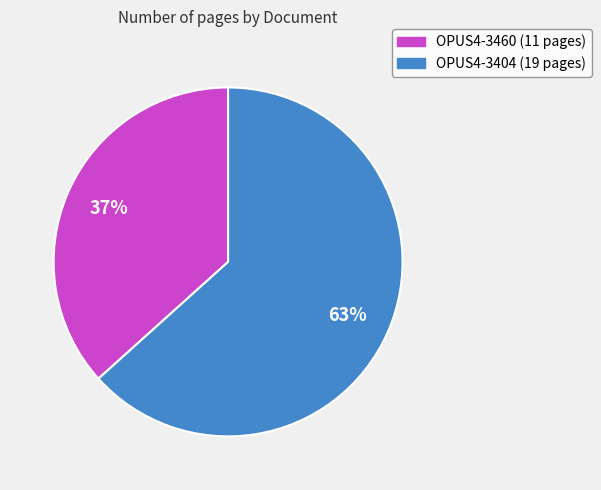

To the nearest percent, what is the combined percentage of OPUS4-3460 and OPUS4-3404?

100%